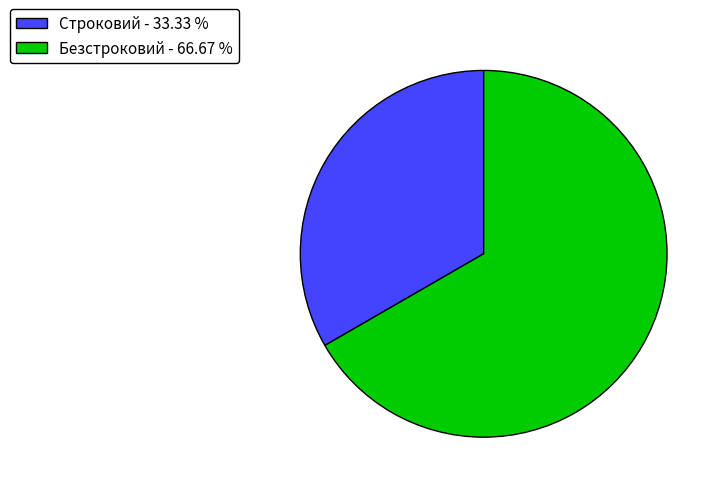

Which slice is the smallest?

Строковий